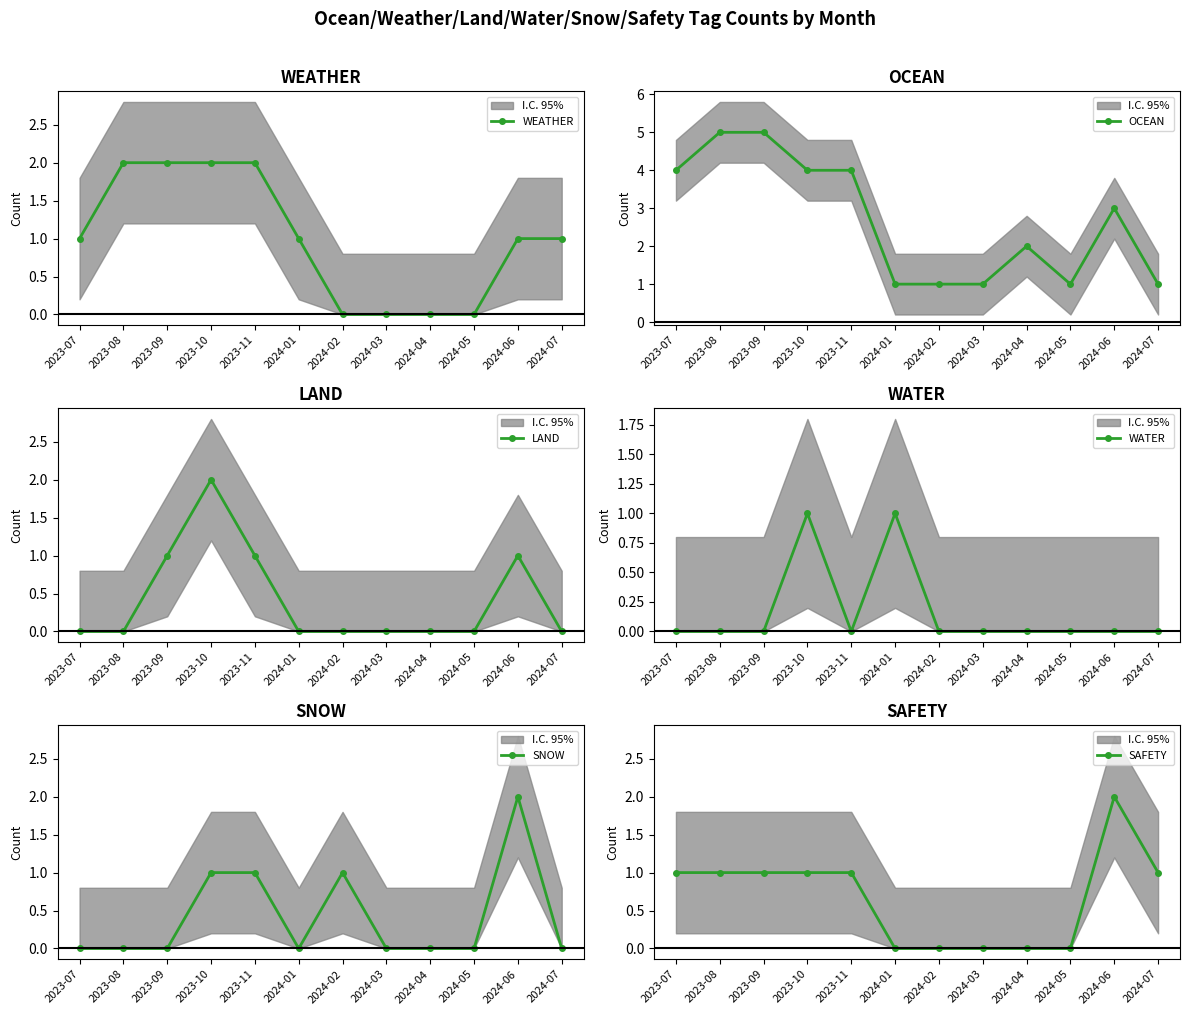

Read the LAND value at 2023-09.

1